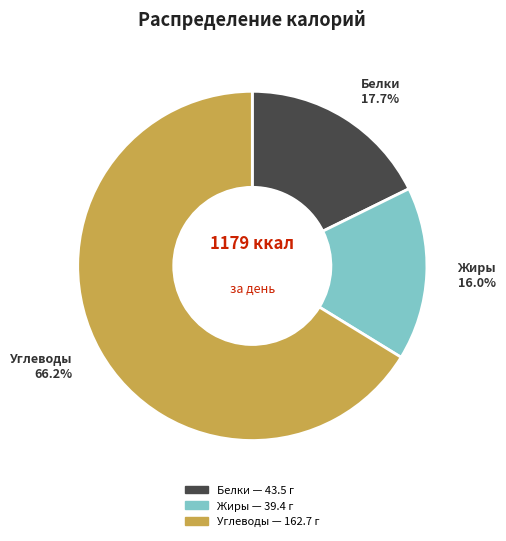

Is there any slice that represents more than half of the pie?

Yes